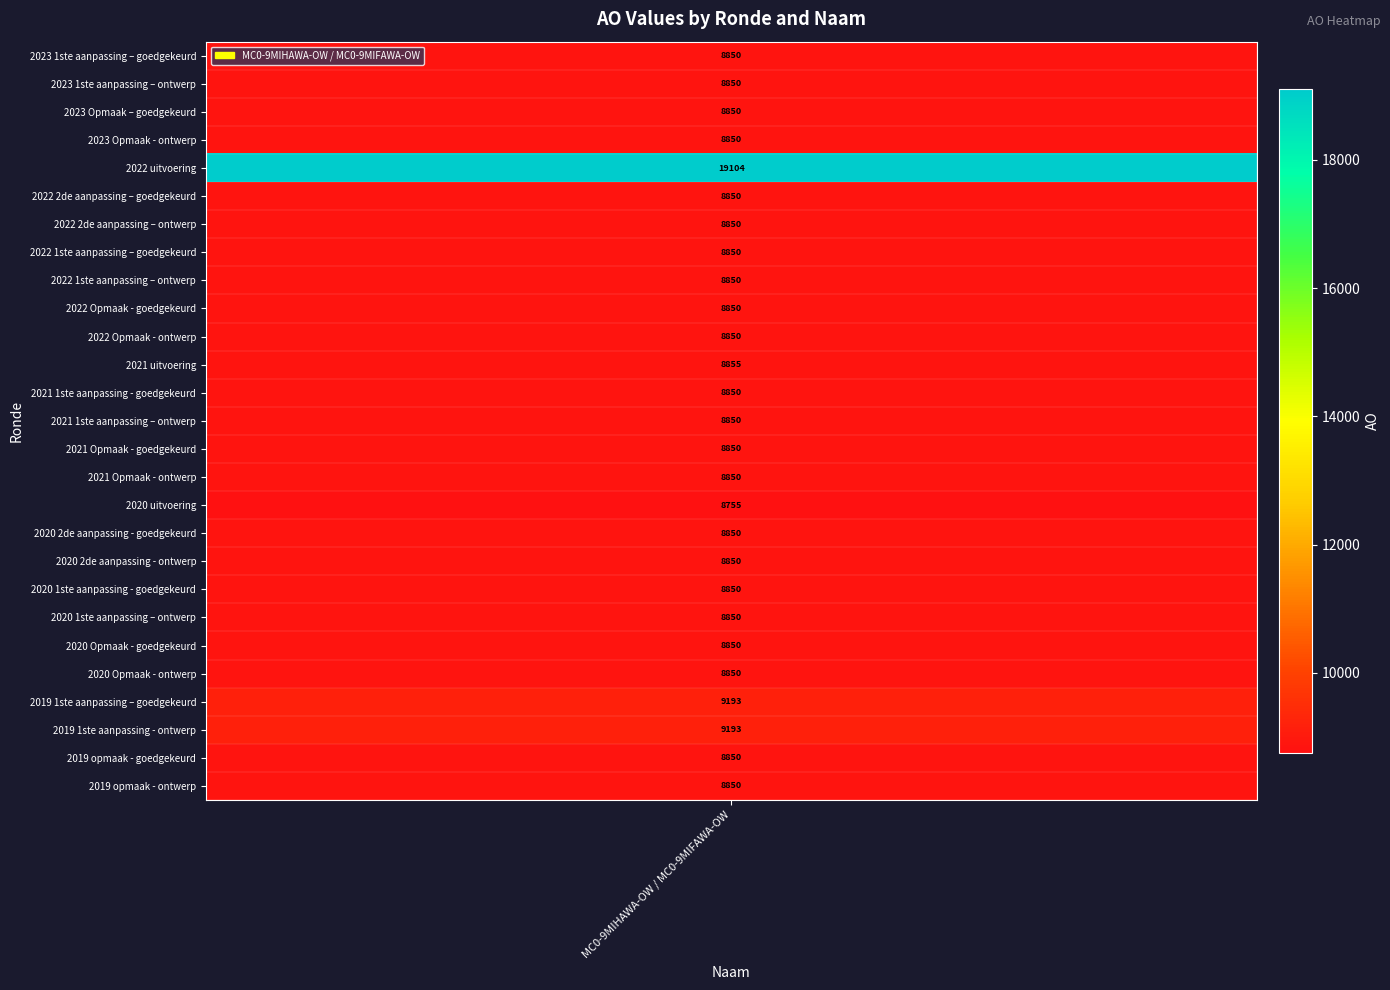

List the labels in order of value, smallest first.

2020 uitvoering, 2023 1ste aanpassing – goedgekeurd, 2023 1ste aanpassing – ontwerp, 2023 Opmaak – goedgekeurd, 2023 Opmaak - ontwerp, 2022 2de aanpassing – goedgekeurd, 2022 2de aanpassing – ontwerp, 2022 1ste aanpassing – goedgekeurd, 2022 1ste aanpassing – ontwerp, 2022 Opmaak - goedgekeurd, 2022 Opmaak - ontwerp, 2021 1ste aanpassing - goedgekeurd, 2021 1ste aanpassing – ontwerp, 2021 Opmaak - goedgekeurd, 2021 Opmaak - ontwerp, 2020 2de aanpassing - goedgekeurd, 2020 2de aanpassing - ontwerp, 2020 1ste aanpassing - goedgekeurd, 2020 1ste aanpassing – ontwerp, 2020 Opmaak - goedgekeurd, 2020 Opmaak - ontwerp, 2019 opmaak - goedgekeurd, 2019 opmaak - ontwerp, 2021 uitvoering, 2019 1ste aanpassing – goedgekeurd, 2019 1ste aanpassing - ontwerp, 2022 uitvoering